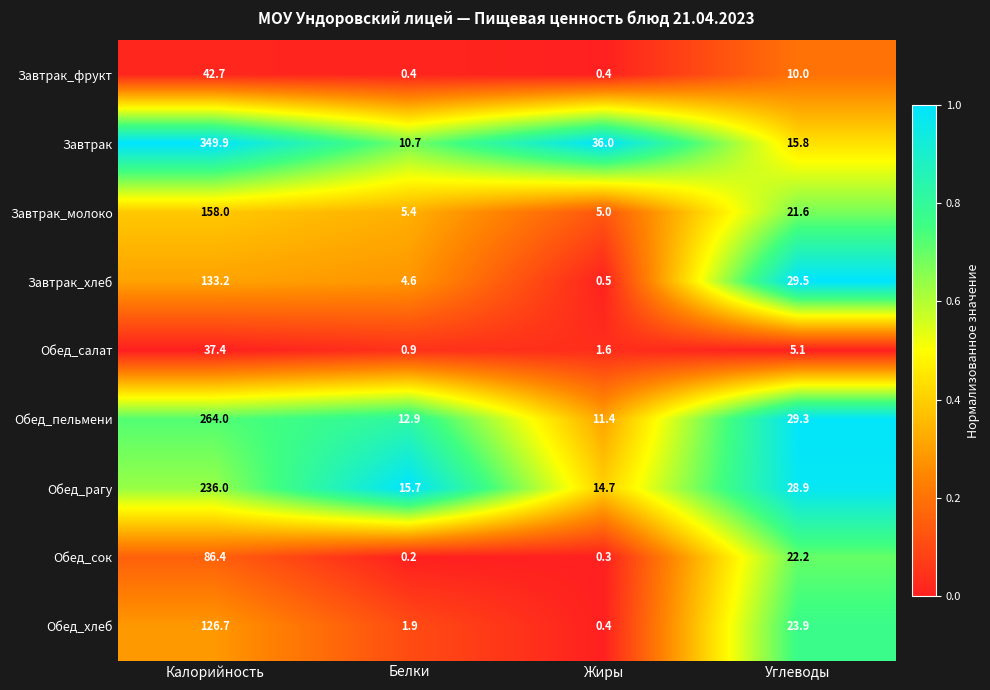

What is the greatest value displayed?

349.9